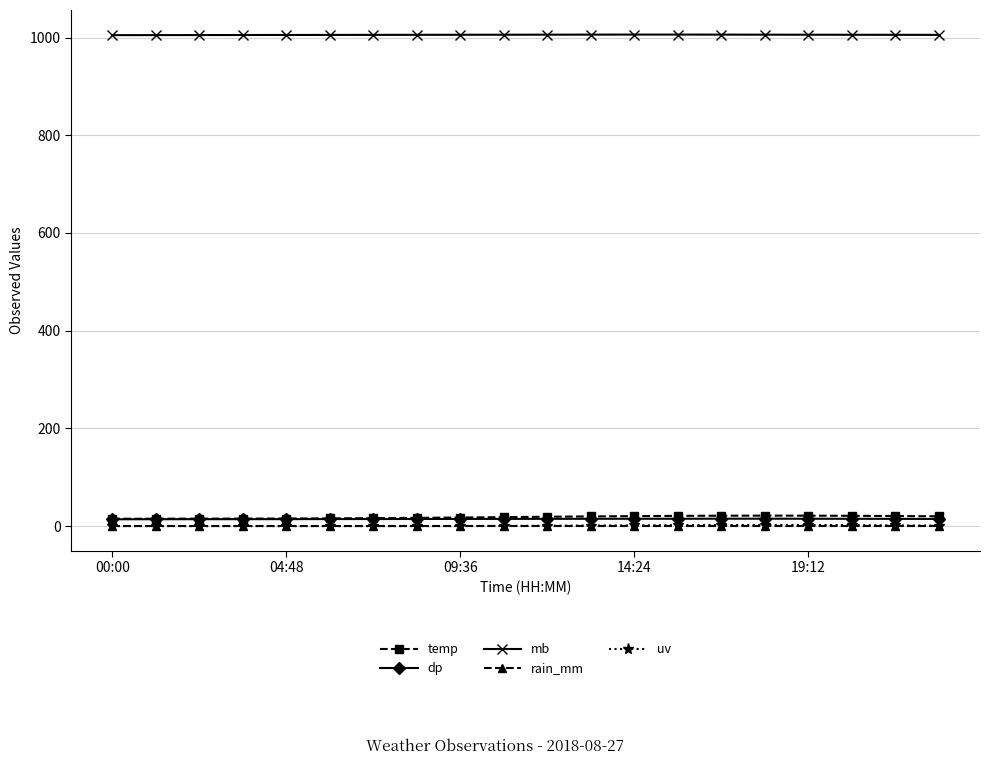

What is the value of the temp point at the 15th from the left?

21.2